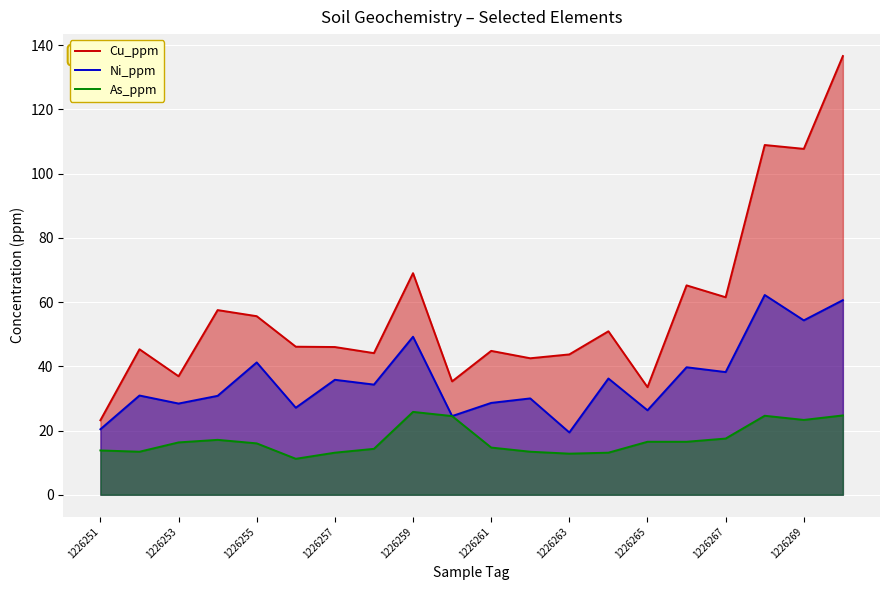

What value does the Ni_ppm series have at 11?

30.0